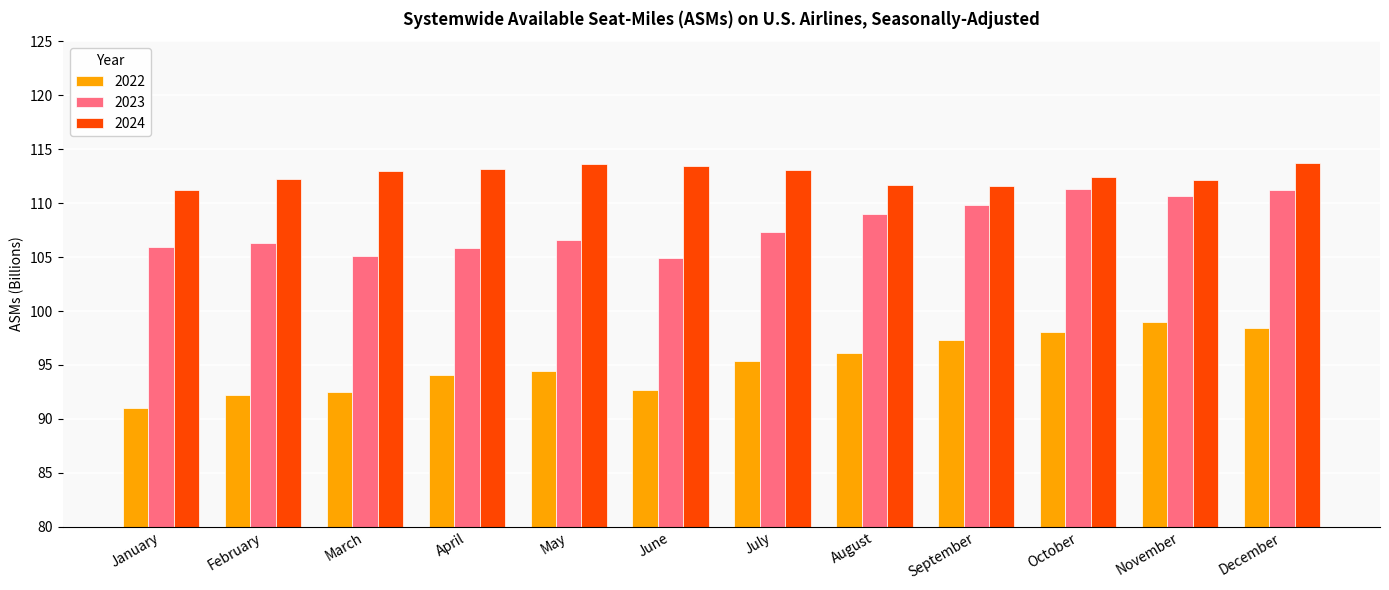

Which series changed the most between July and December?

2023